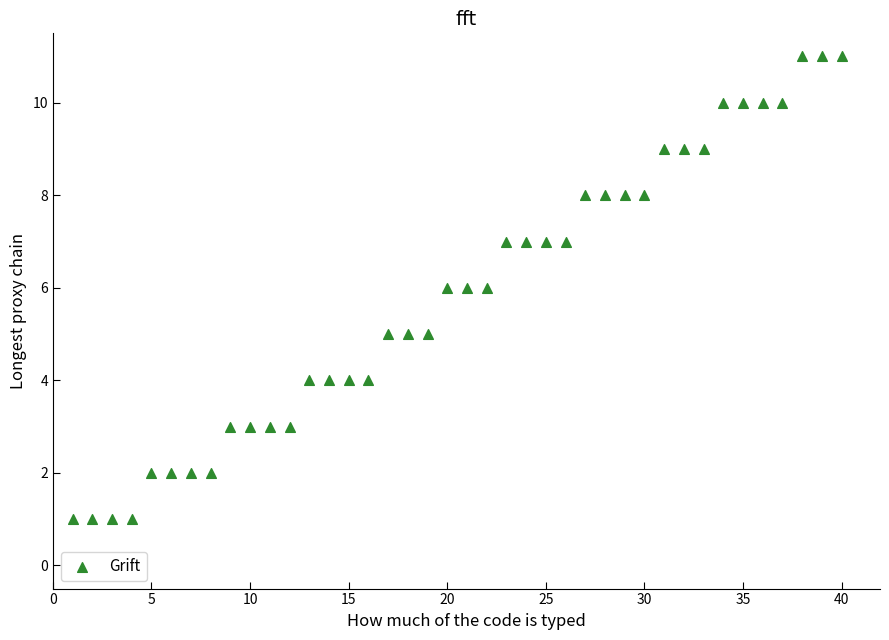

What is the range of X values (max minus min)?

39